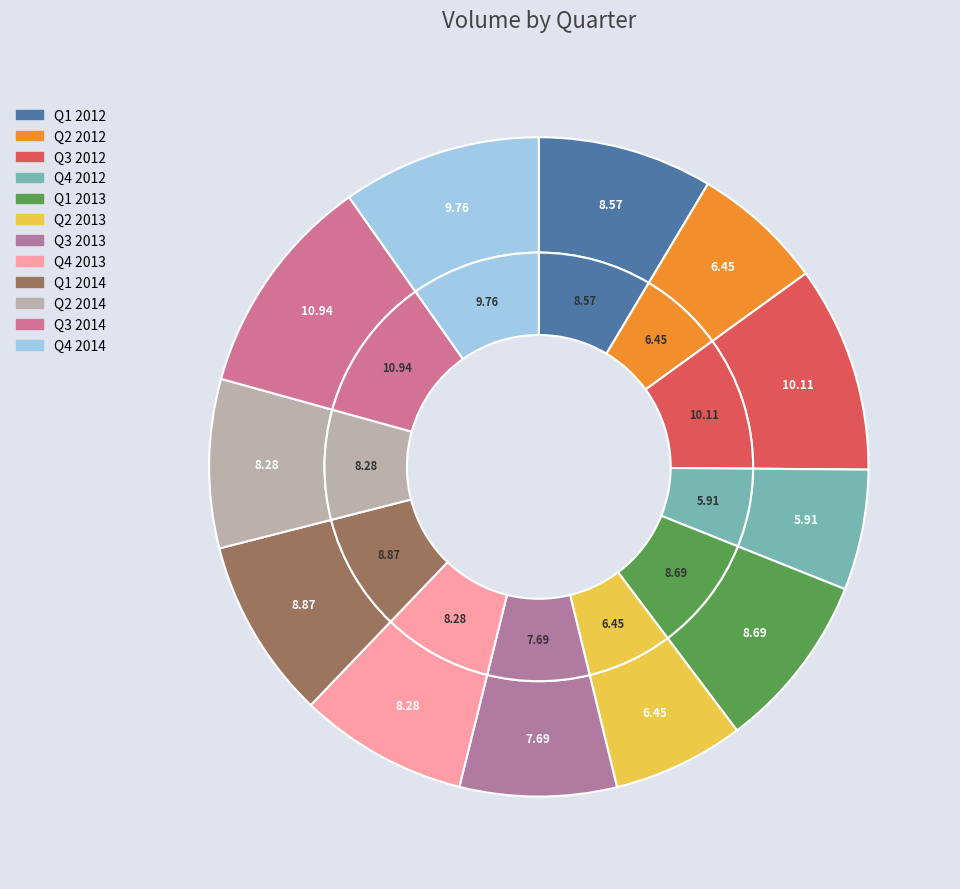

To the nearest percent, what is the combined percentage of Q4 2014 and Q3 2012?

20%